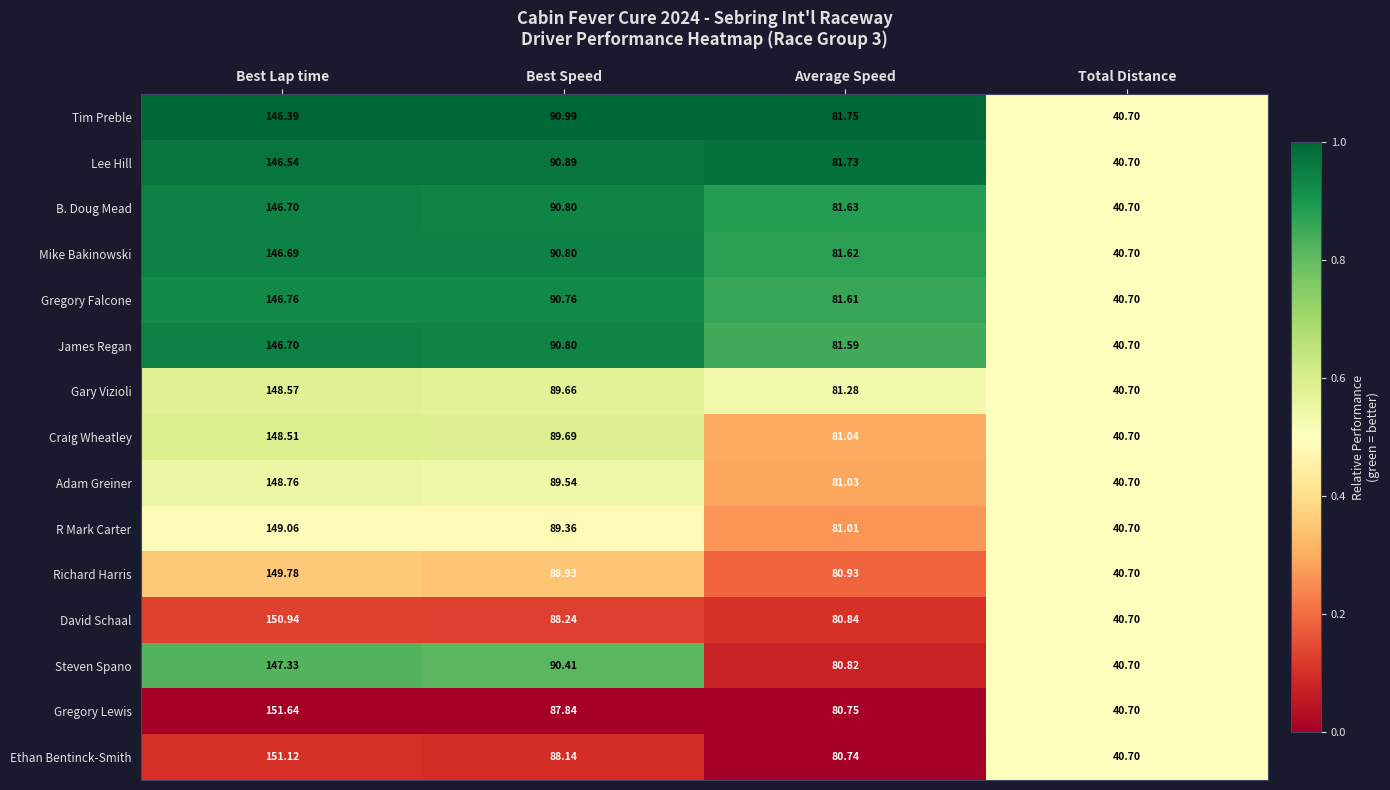

Which series has the widest spread of values?

Gregory Lewis